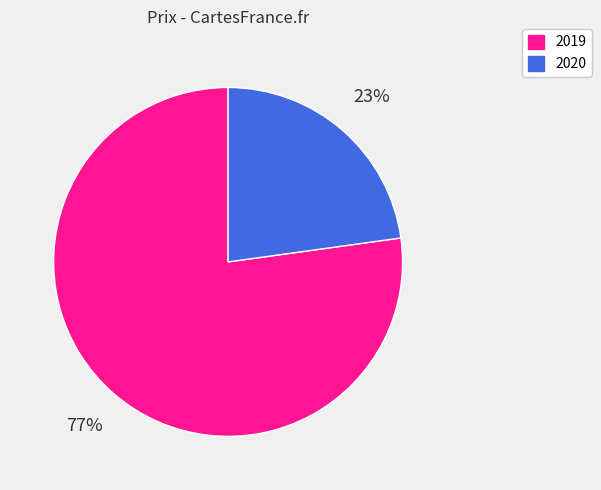

What percentage is the 2019 slice, to the nearest percent?

77%